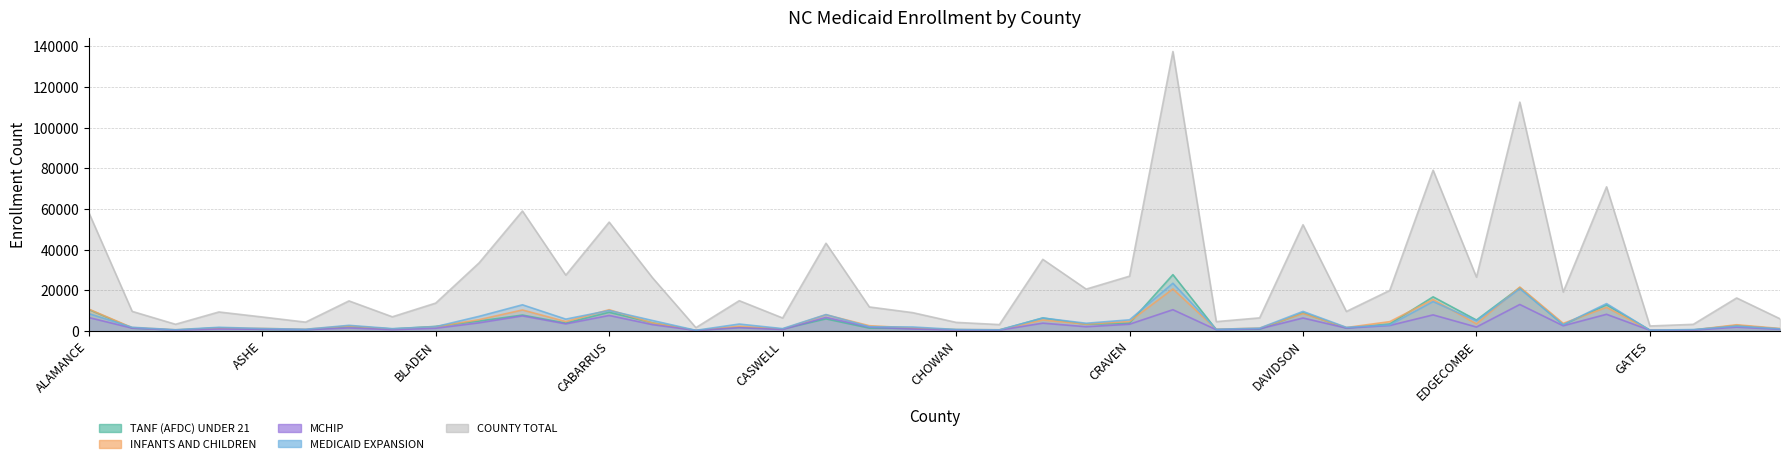

What is the difference between the COUNTY TOTAL values at BUNCOMBE and CHEROKEE?

50019